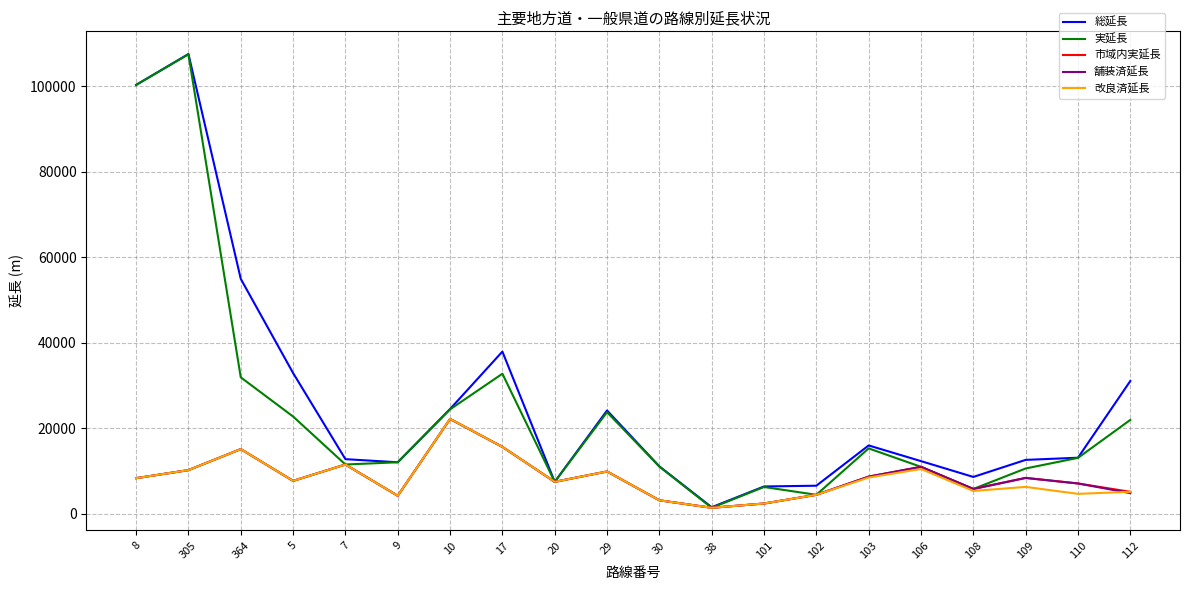

Does the chart have visible grid lines?

Yes